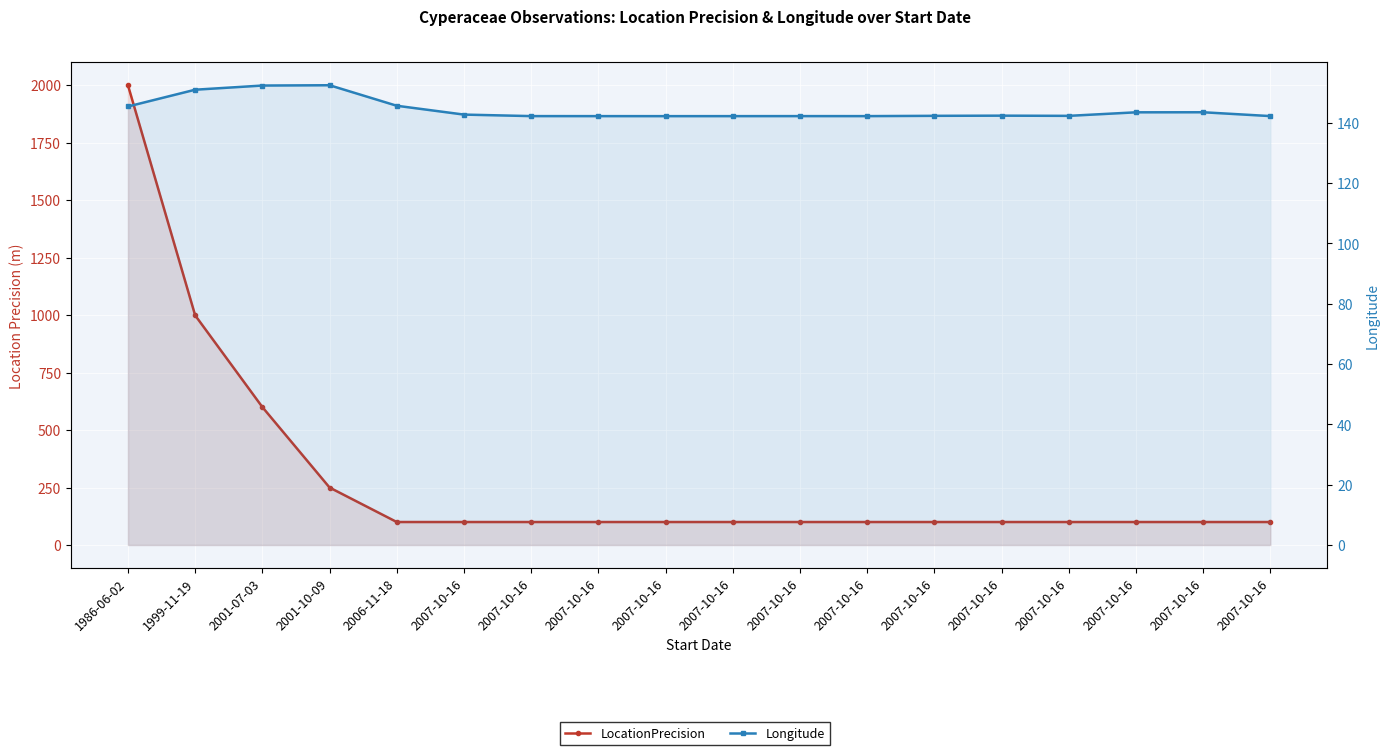

Rank the series by their maximum value, from highest to lowest.

LocationPrecision, Longitude